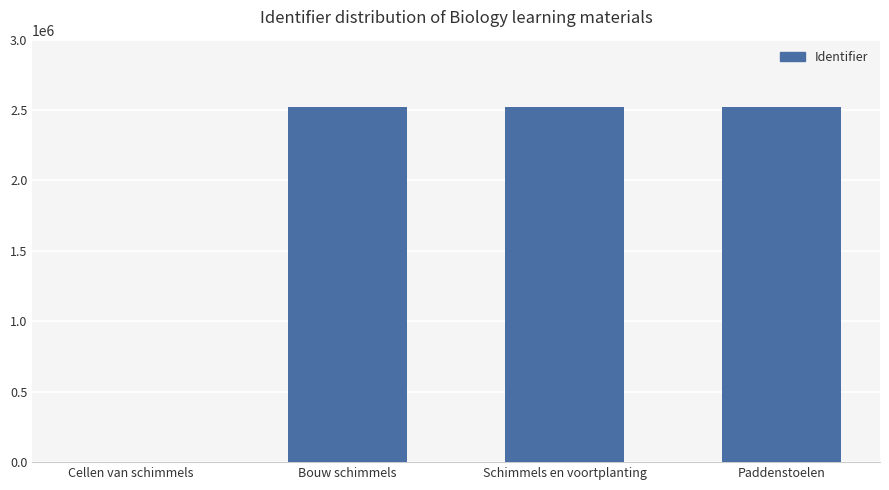

What value does the data have at Schimmels en voortplanting?

2519774